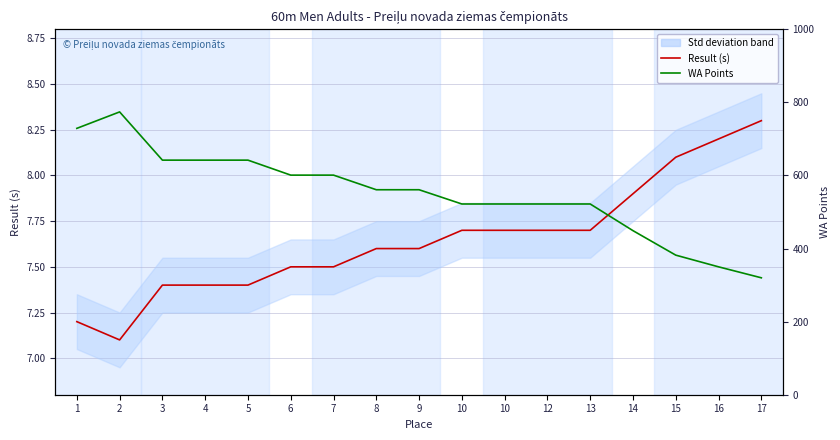

In WA Points, how many points are higher than both neighbors (excluding endpoints)?

1